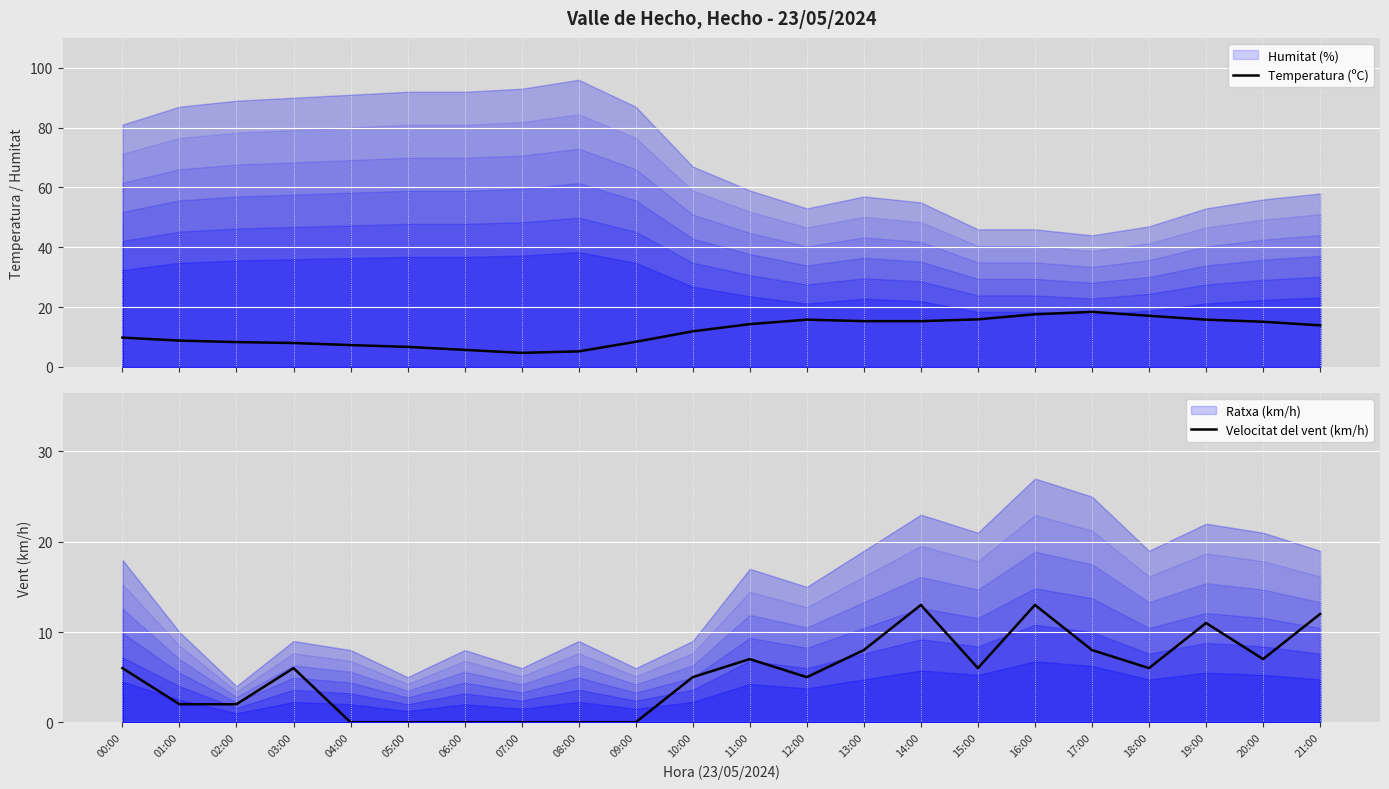

The Temperatura (ºC) series shows 15.9 at 15:00. True or false?

True